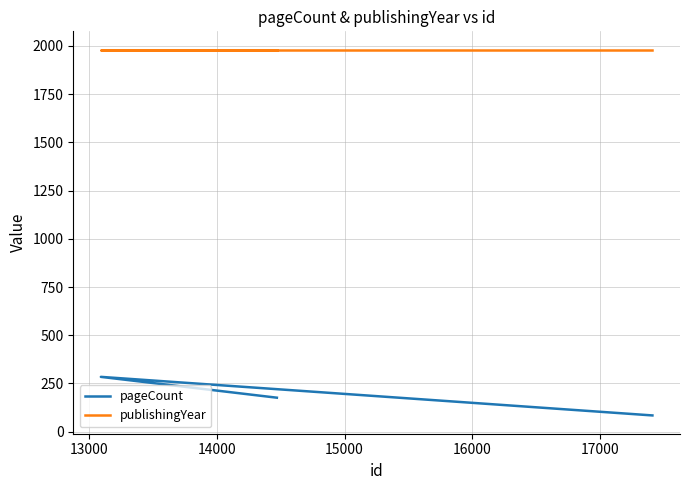

How many data points does each series have?

3